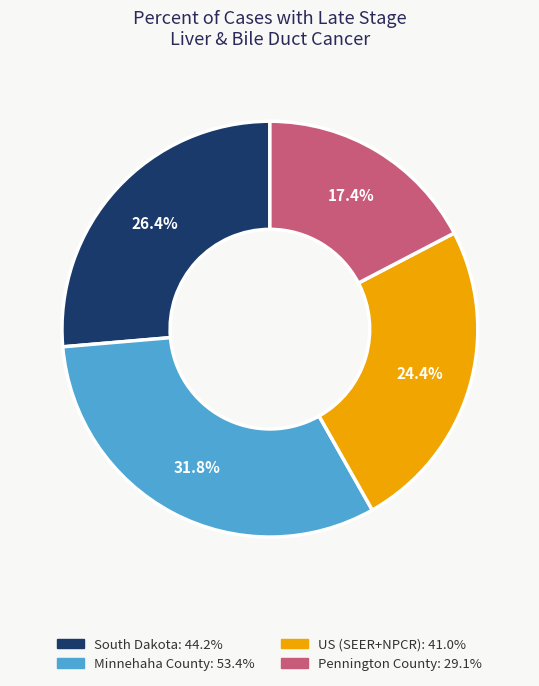

Which category has the smallest portion of the pie?

Pennington County